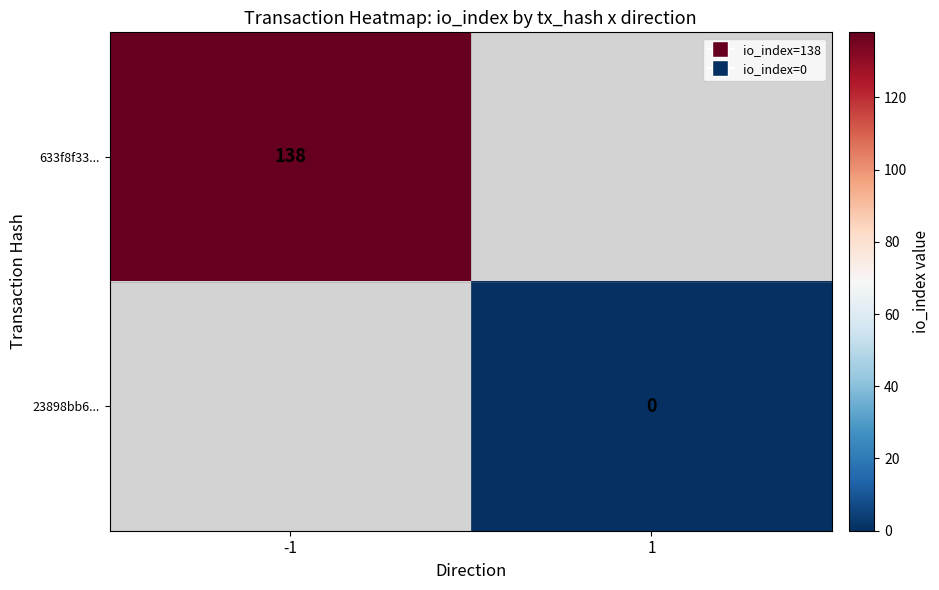

True or false: 633f8f33... has a value of 138 at -1.

True